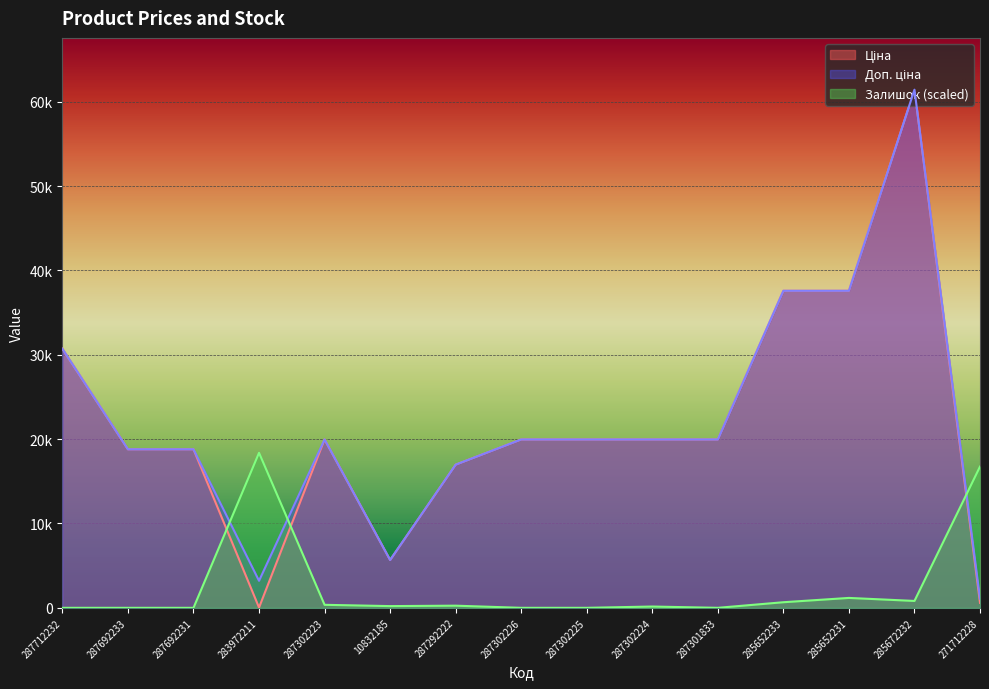

What is the sum of the Ціна values at 287301833 and 271712228?

20554.1